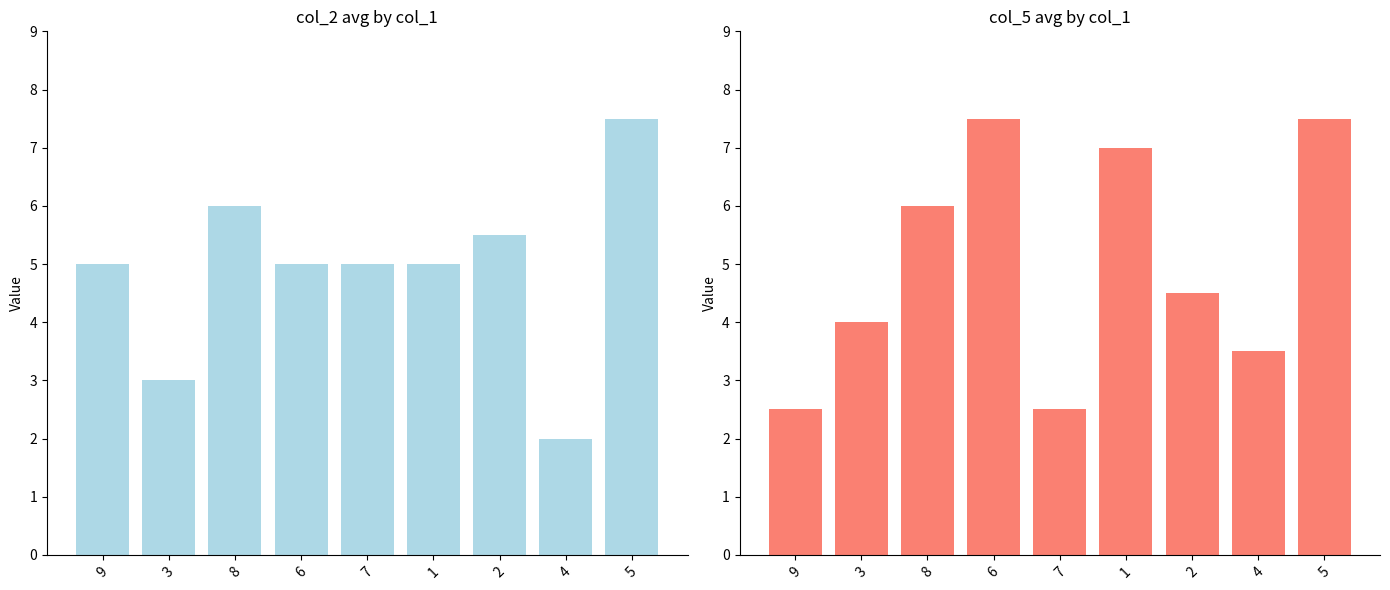

Is it true that col_5 equals 10.7 at 6?

False